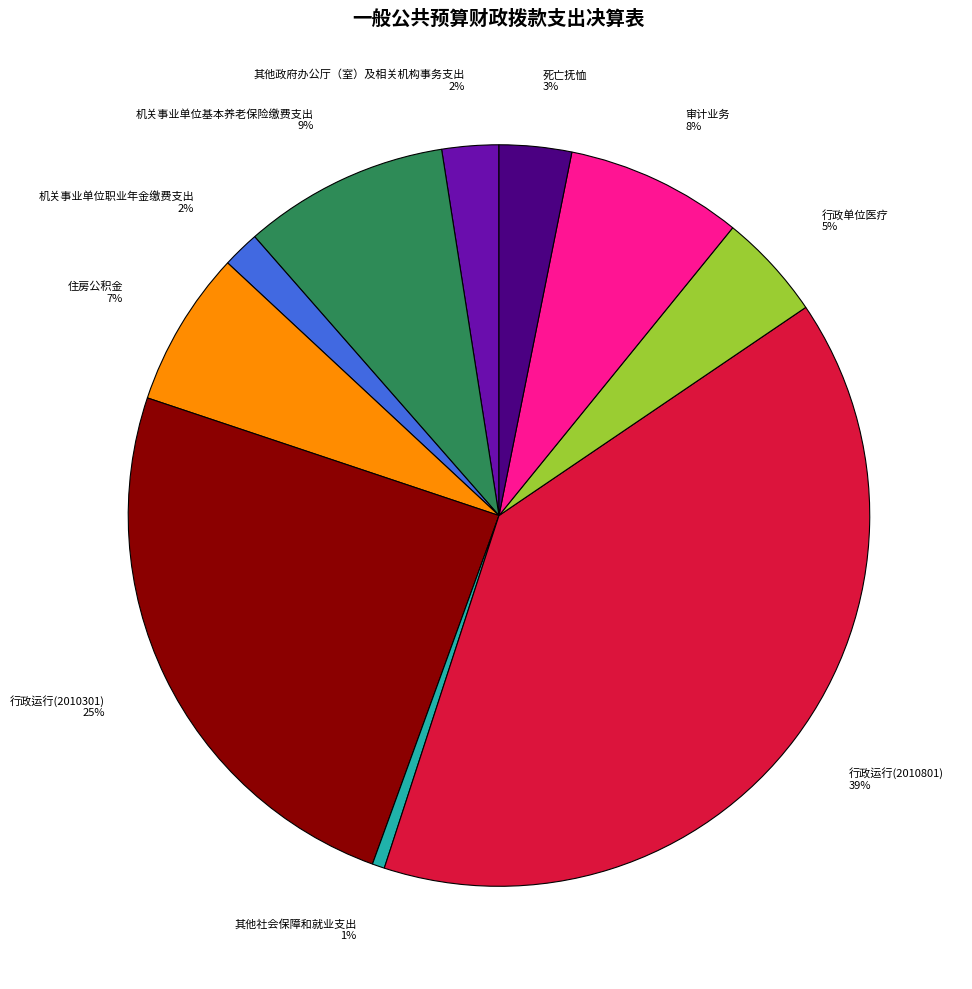

What percentage is the 审计业务 slice, to the nearest percent?

8%